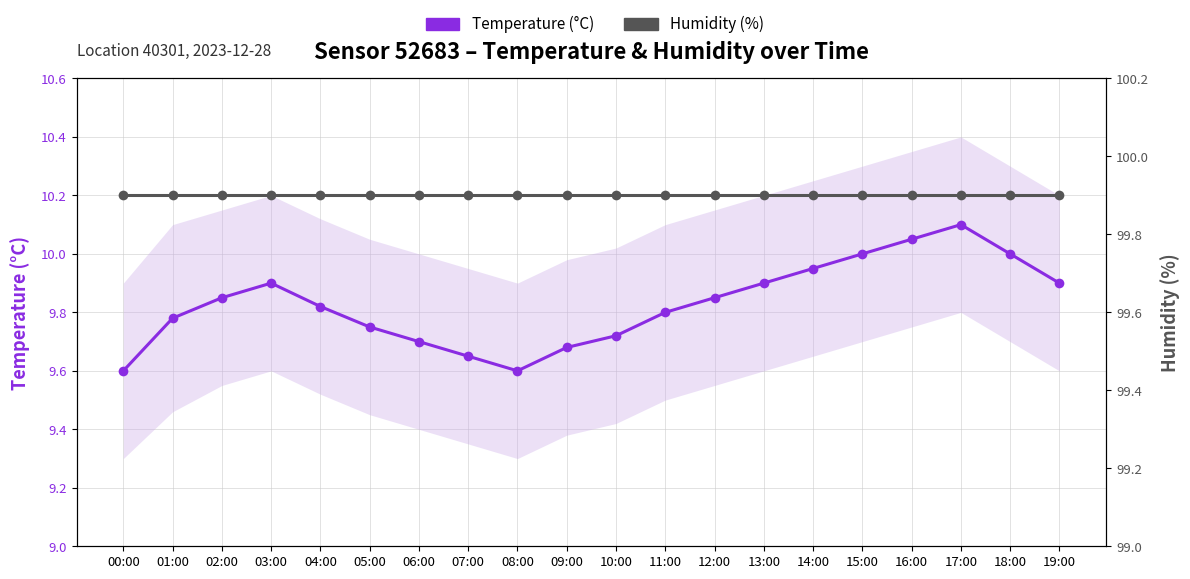

List the series in order of their overall mean, highest first.

Humidity (%), Temperature (°C)